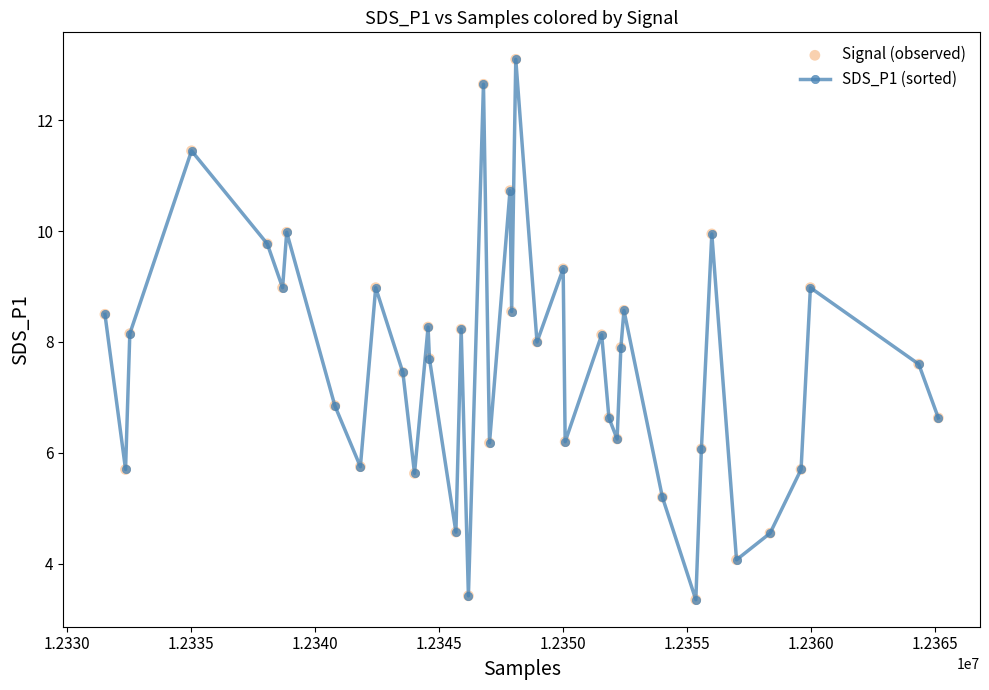

True or false: there are more than 2 points higher than both neighbors.

True